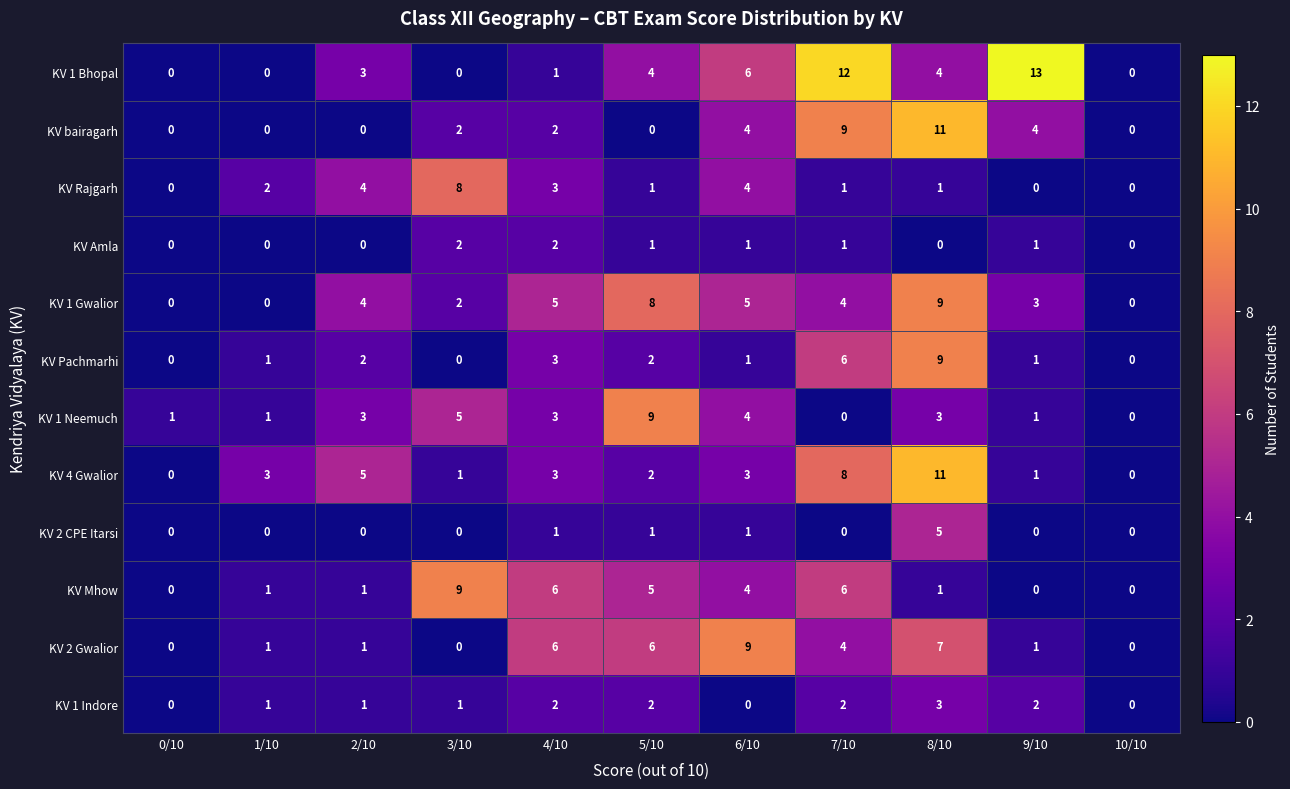

What is the difference between the highest and lowest values at 0/10?

1